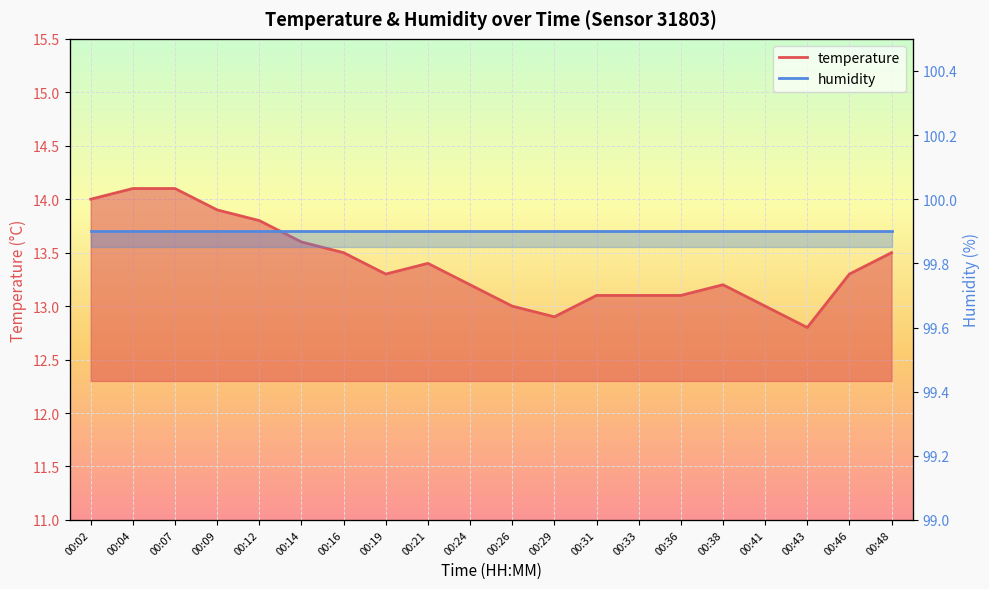

Rank the categories by value from highest to lowest.

00:04, 00:07, 00:02, 00:09, 00:12, 00:14, 00:16, 00:48, 00:21, 00:19, 00:46, 00:24, 00:38, 00:31, 00:33, 00:36, 00:26, 00:41, 00:29, 00:43